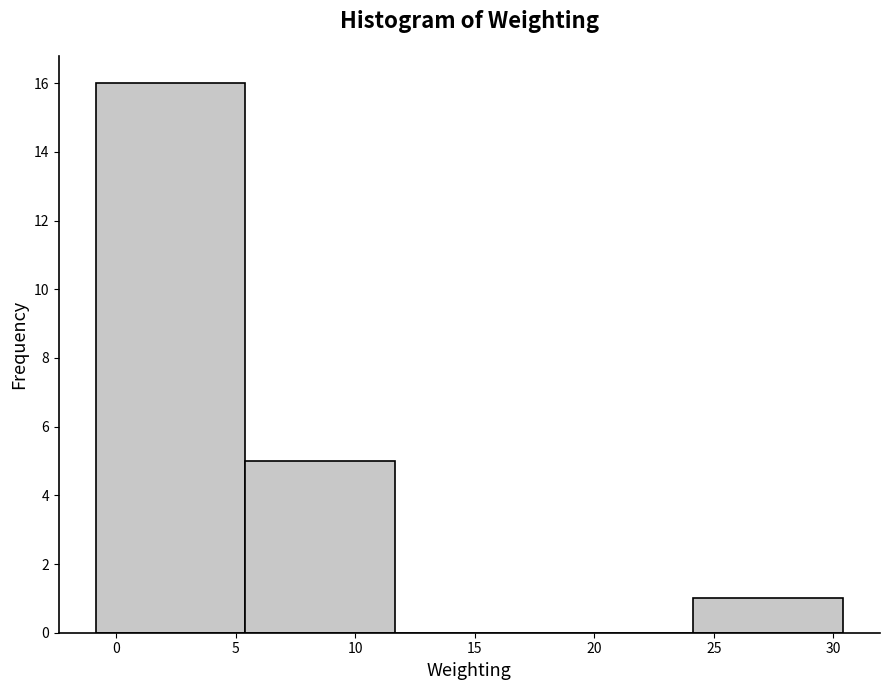

Reading left to right, transcribe this chart: for each bar, give the range it covers on the x-axis and its height. Neither the bar edges nor the heights are printed on the chart, so give them approximately, as read against the axes.

-1.0 to 5.5: 16
5.5 to 11.5: 5
11.5 to 18.0: 0
18.0 to 24.0: 0
24.0 to 30.5: 1